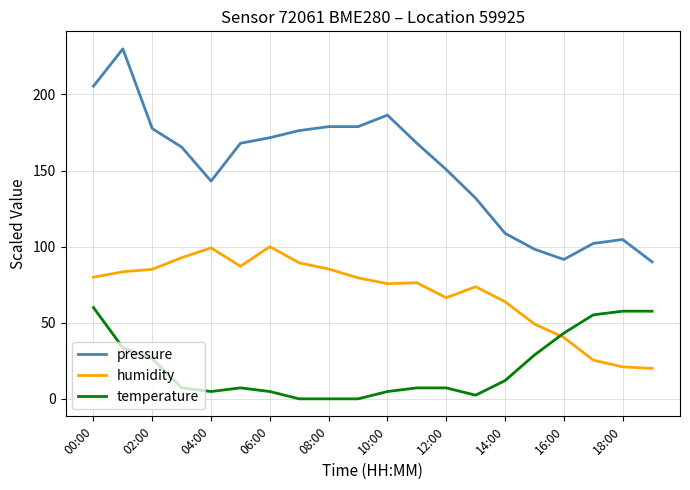

What is the greatest value displayed?

230.0